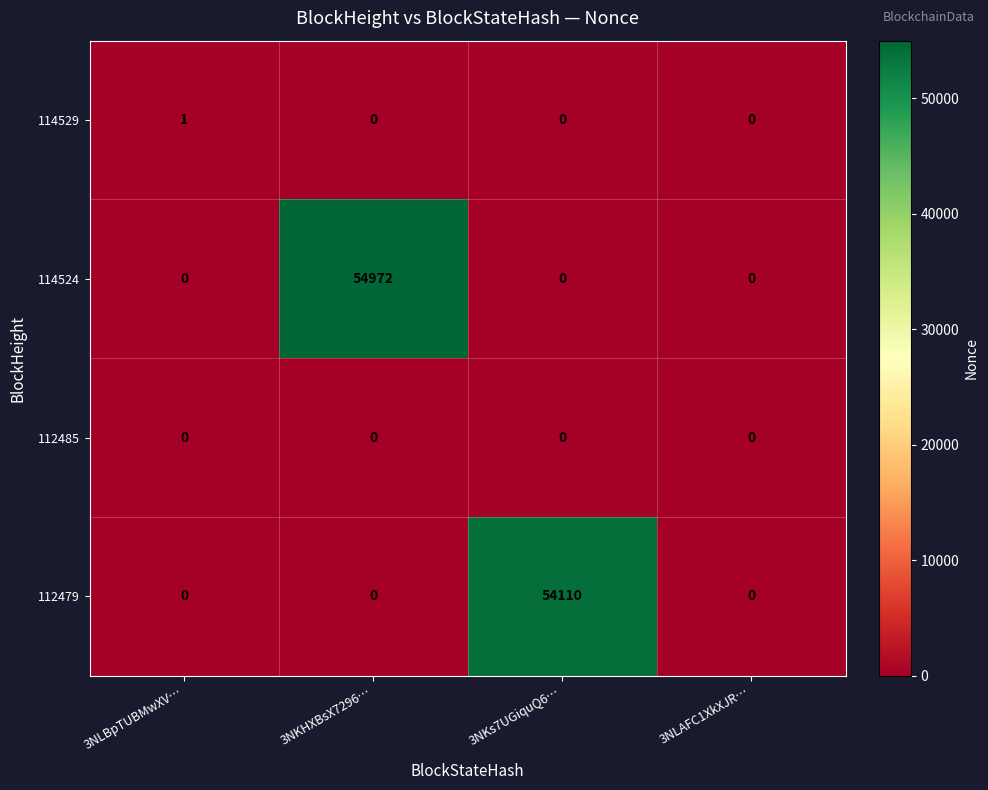

Between 3NLBpTUBMwXV… and 3NLAFC1XkXJR…, which series saw the biggest shift?

114529